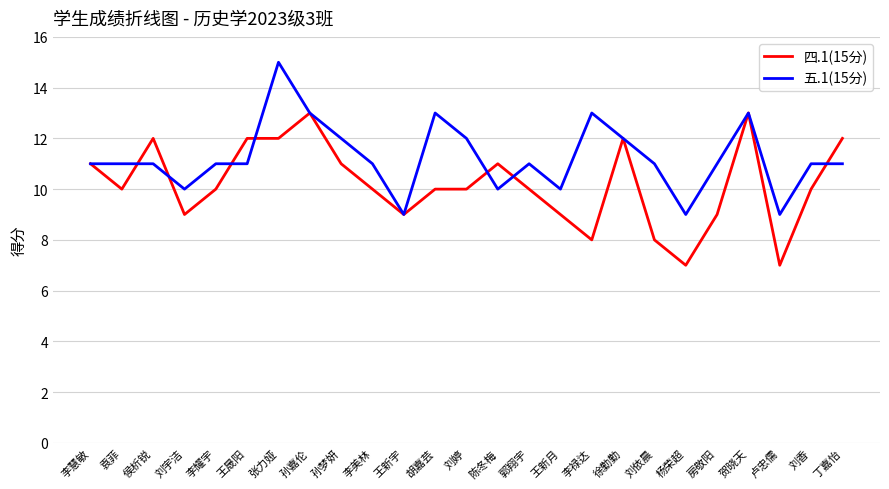

At which category is the sum across all series the highest?

张力娅